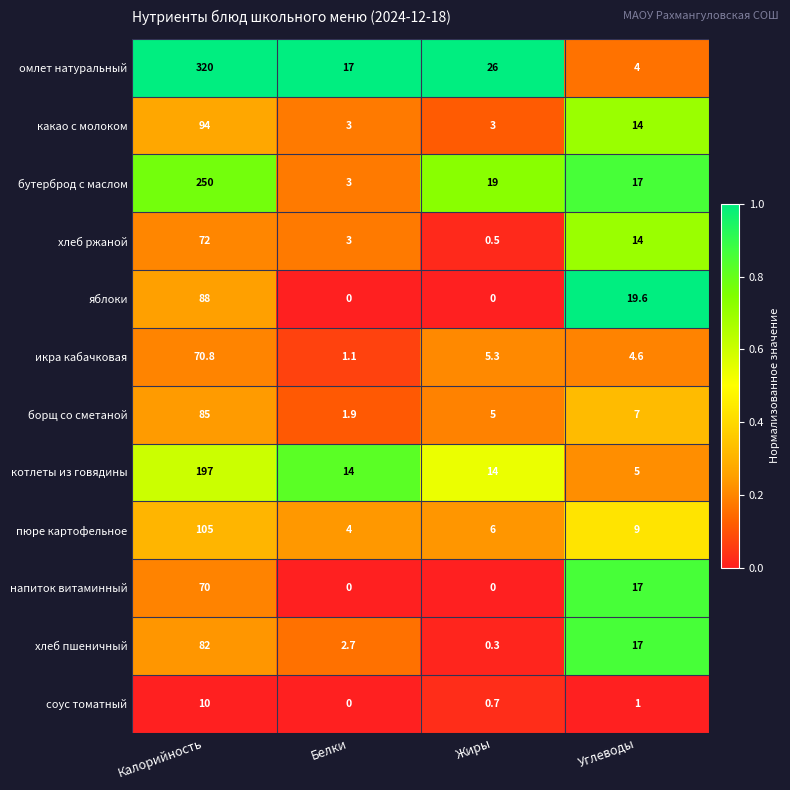

The хлеб ржаной series shows 1.0 at Белки. True or false?

False